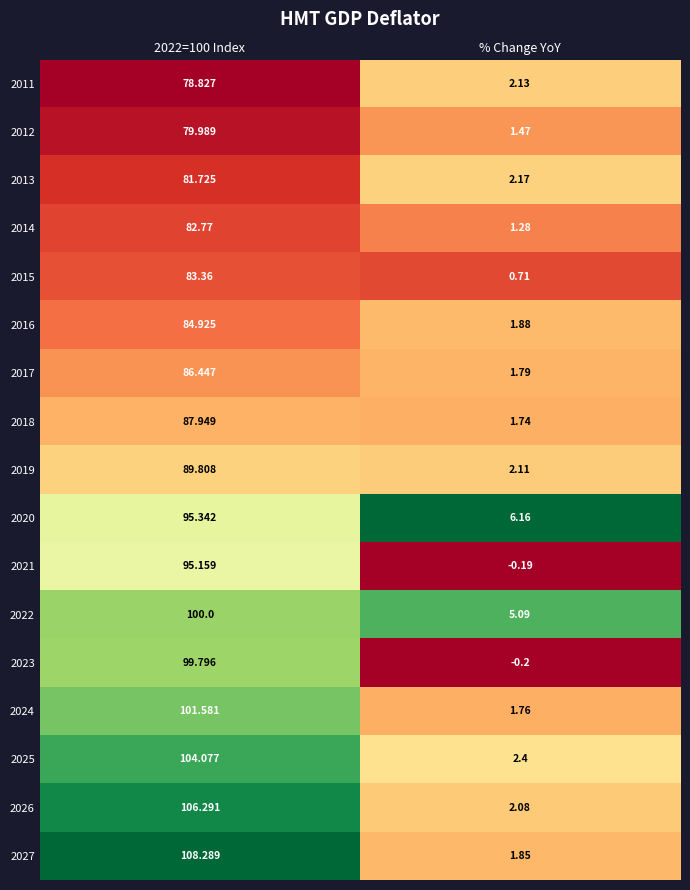

Which series changed the most between 2022=100 Index and % Change YoY?

2027